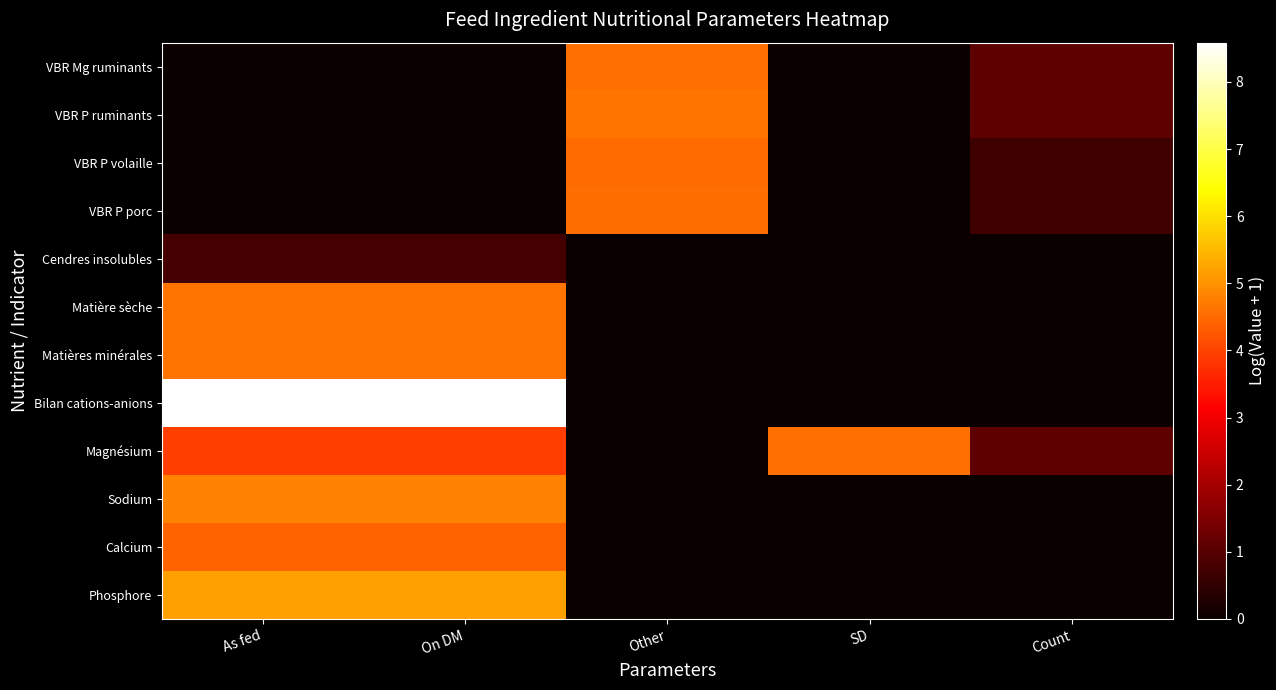

Between As fed and Other, which is larger?

As fed